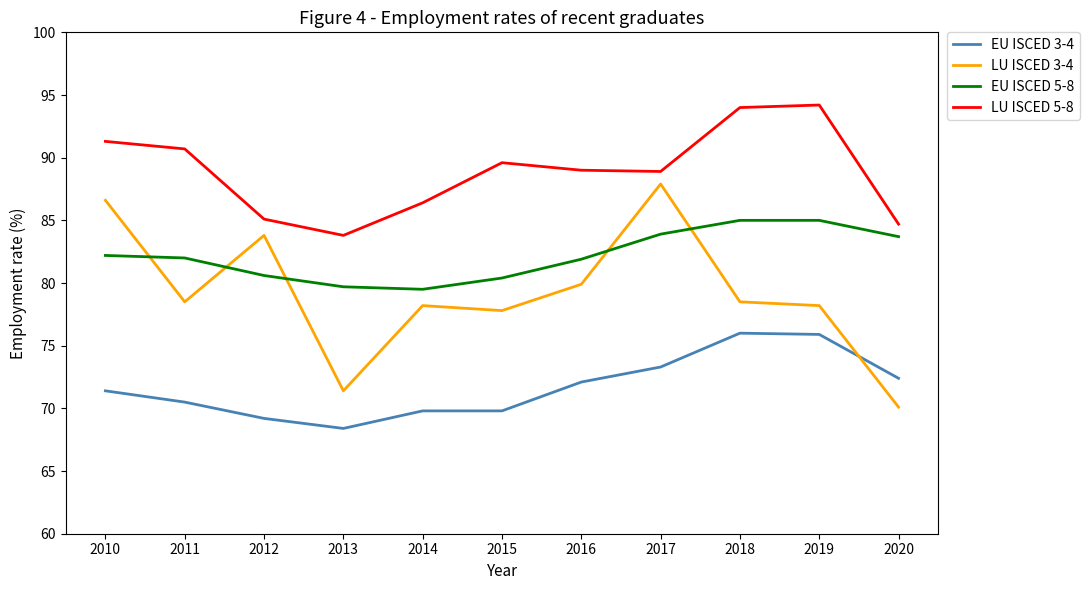

What is the spread (max minus min) of values at 2014?

16.6